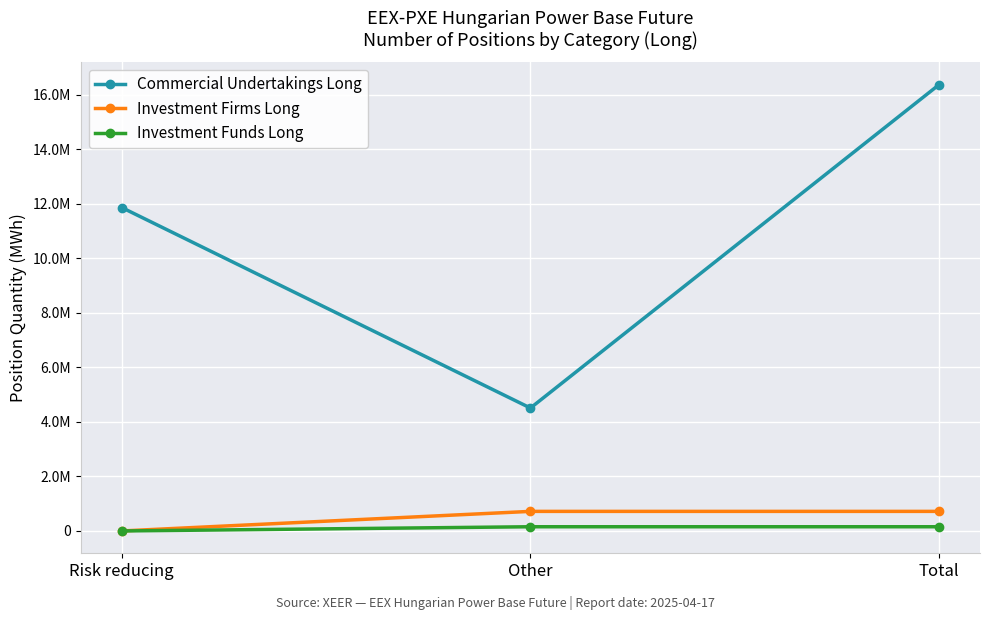

What are all the series names shown in the legend?

Commercial Undertakings Long, Investment Firms Long, Investment Funds Long